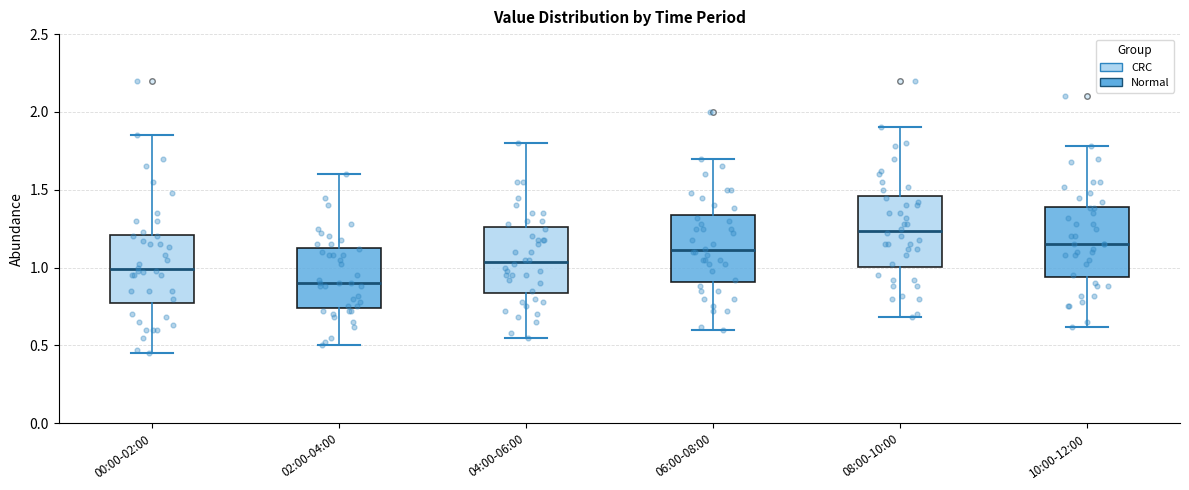

Reading left to right, transcribe this box plot: for each box, give where its median line is, the range the box spans, and where its two whiskers end, as read against the y-axis. The values are not printed on the chart, so give them approximately, as read against the axis.

00:00-02:00: median 1.00, box 0.80 to 1.20, whiskers 0.45 to 1.85
02:00-04:00: median 0.90, box 0.75 to 1.15, whiskers 0.50 to 1.60
04:00-06:00: median 1.05, box 0.85 to 1.25, whiskers 0.55 to 1.80
06:00-08:00: median 1.10, box 0.90 to 1.35, whiskers 0.60 to 1.70
08:00-10:00: median 1.25, box 1.00 to 1.45, whiskers 0.70 to 1.90
10:00-12:00: median 1.15, box 0.95 to 1.40, whiskers 0.60 to 1.80